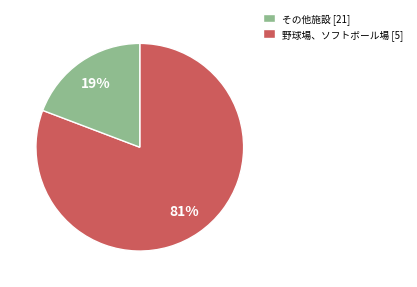

To the nearest percent, what is the difference between the largest and smallest slice percentages?

62%